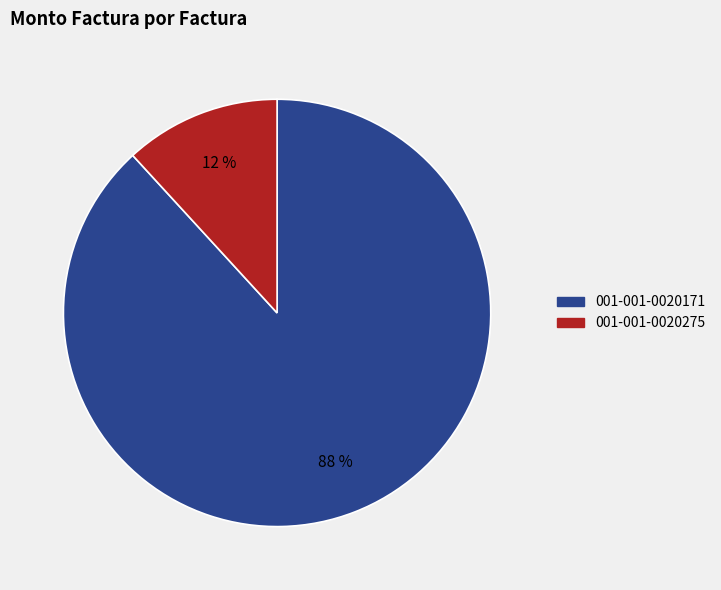

Between 001-001-0020275 and 001-001-0020171, which is larger?

001-001-0020171